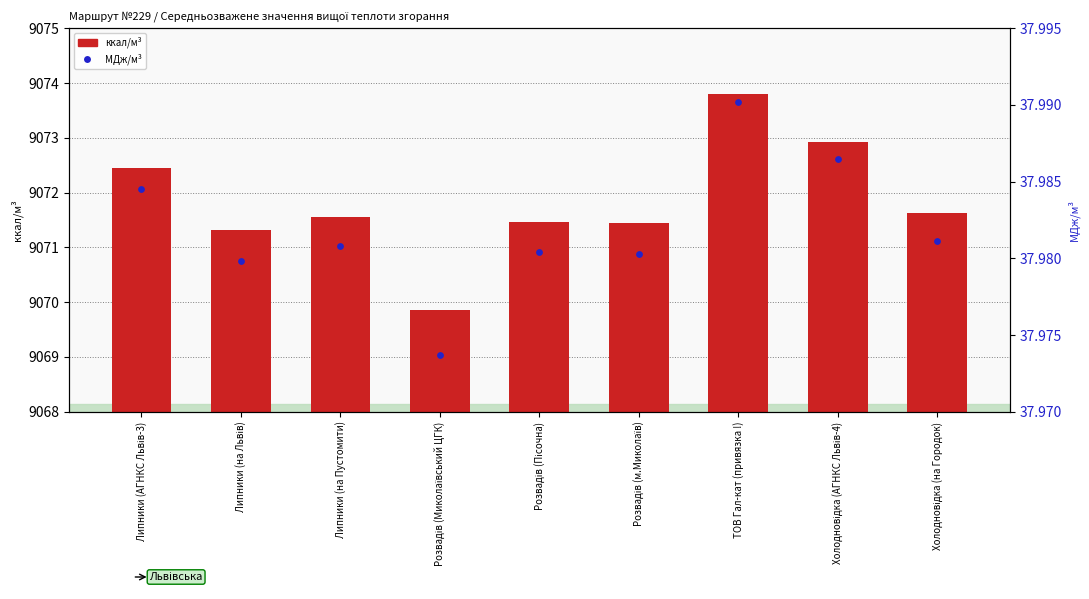

What are all the series names shown in the legend?

ккал/м³, МДж/м³